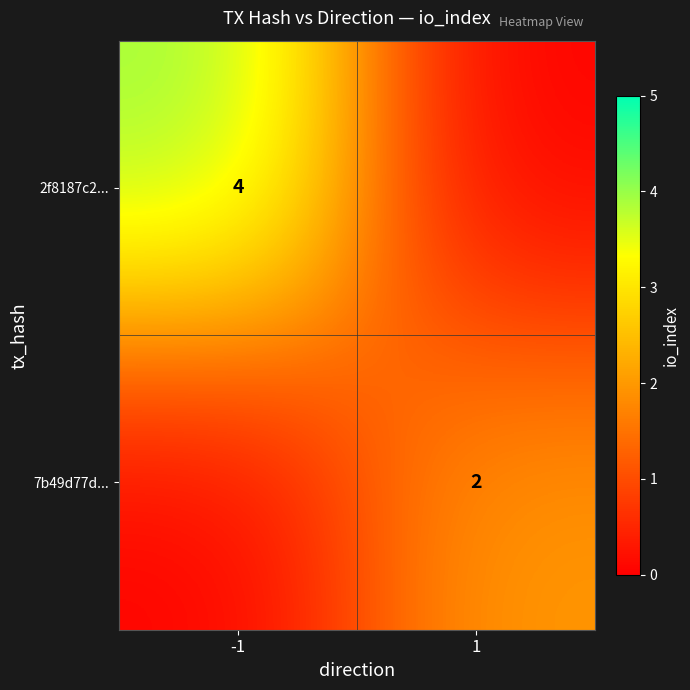

The 7b49d77d... series shows 2 at 1. True or false?

True